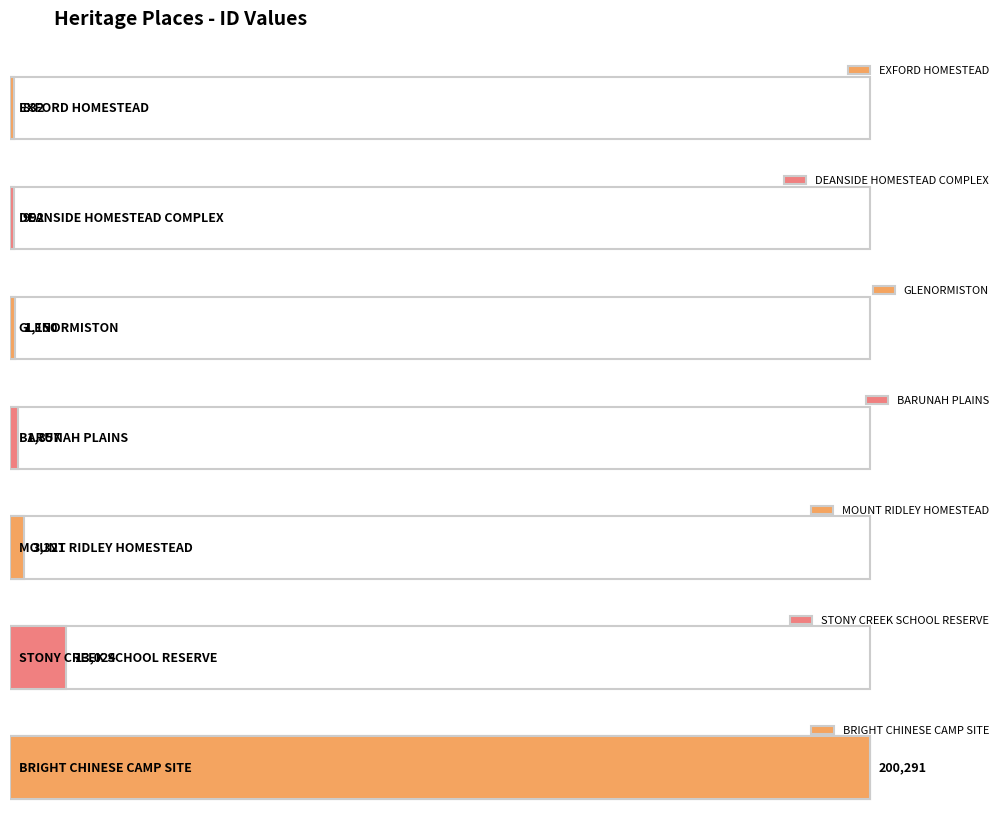

How many data points are less than 1857?

3